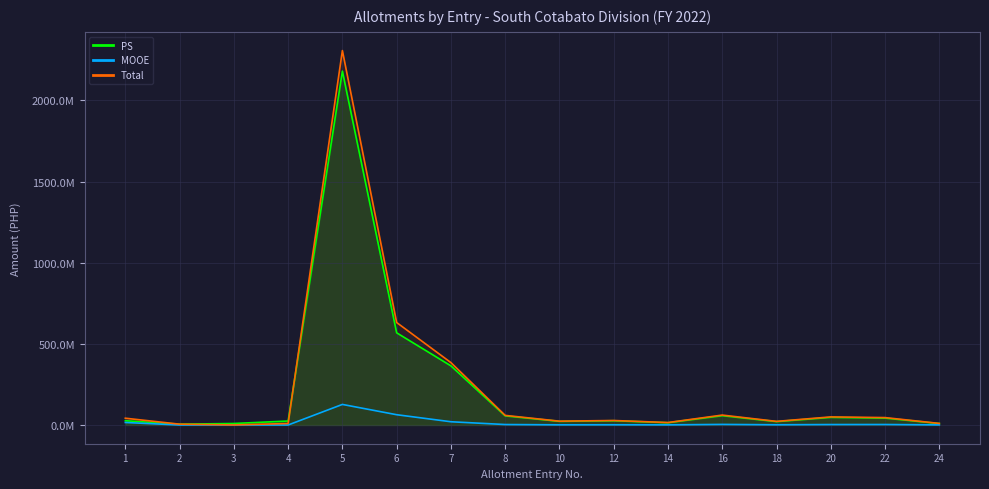

Rank the categories by MOOE value from lowest to highest.

2, 4, 3, 24, 14, 10, 18, 12, 20, 8, 22, 16, 1, 7, 6, 5